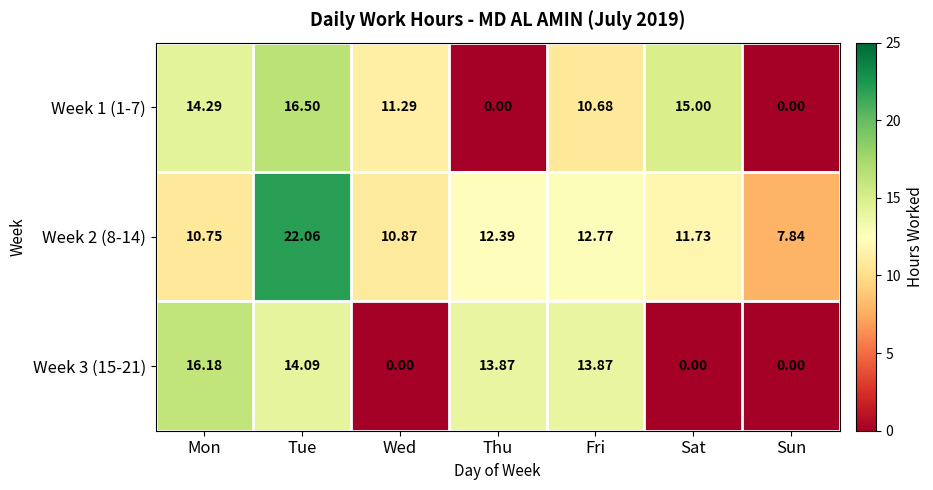

At which category is the sum across all series the highest?

Tue